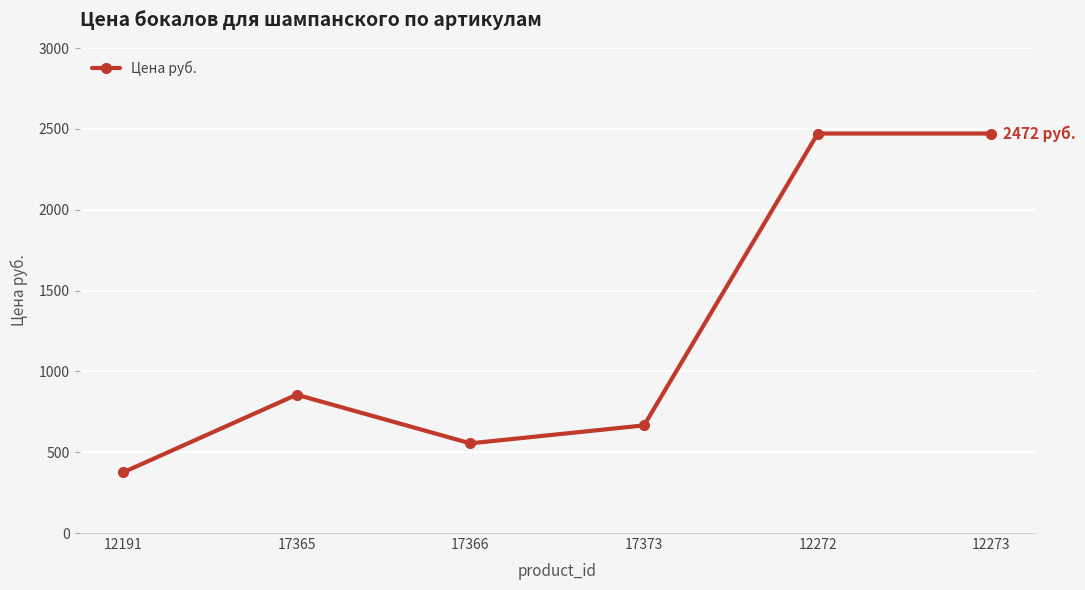

What is the difference between the maximum and second lowest values?

1917.0